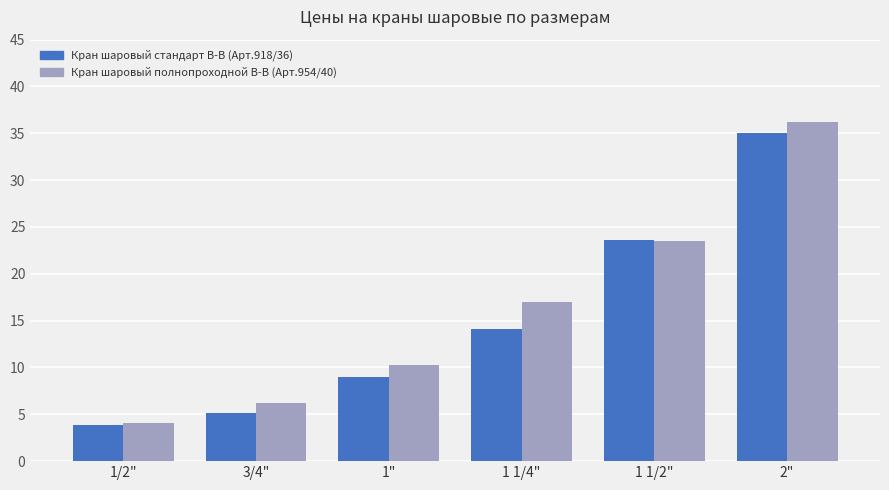

Which series has the largest range (max minus min)?

Кран шаровый полнопроходной В-В (Арт.954/40)